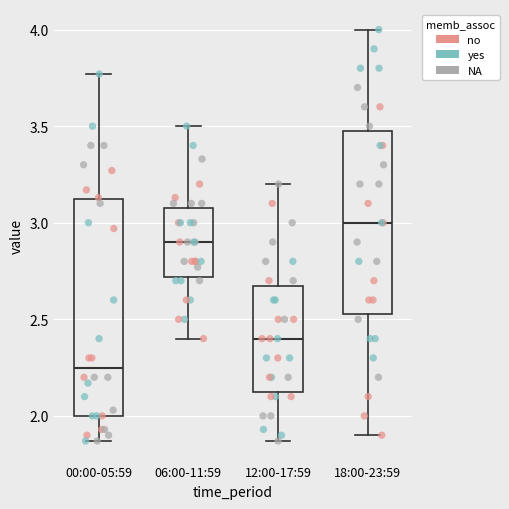

Where is the upper edge of the box for 06:00-11:59 on the y-axis? The values are not printed on the chart, so give them approximately, as read against the axis.

3.10